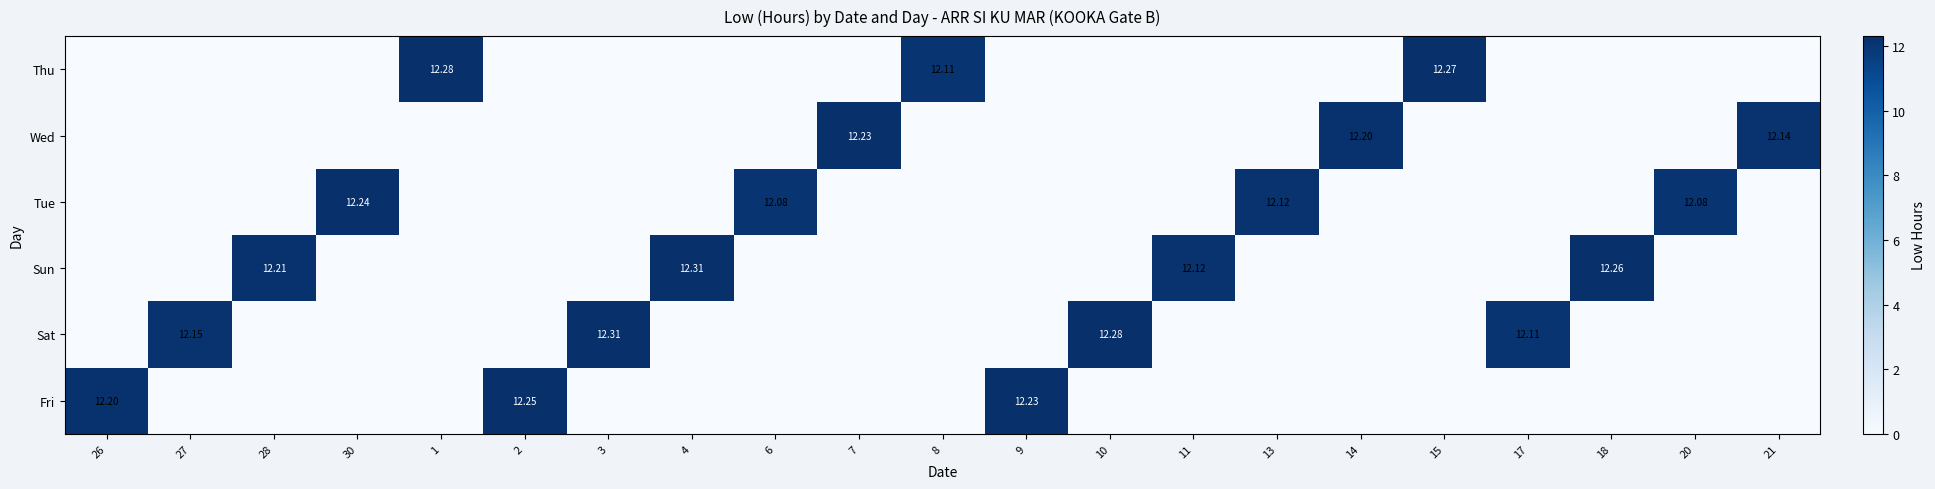

At which category is the sum across all series the highest?

3